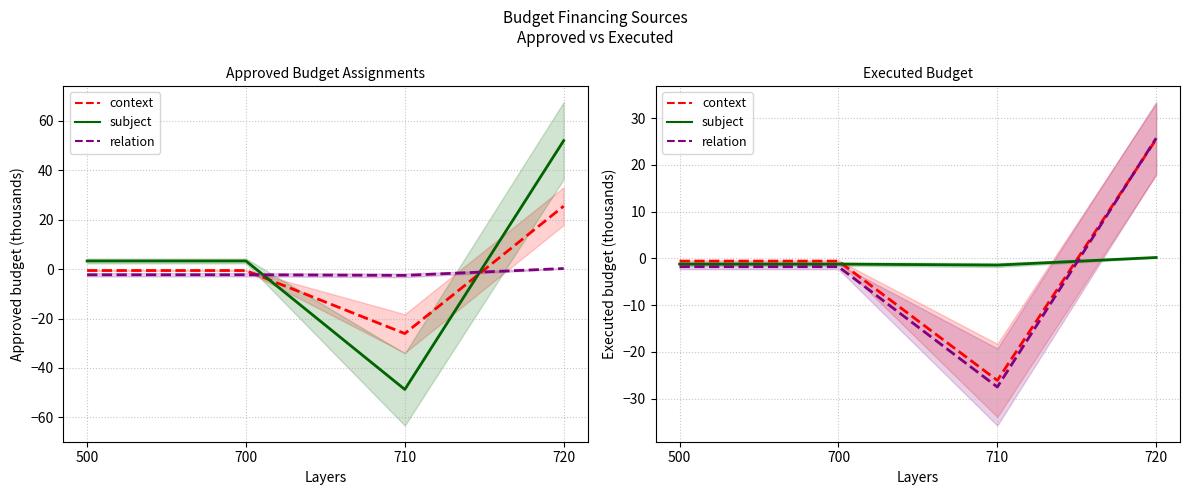

How many categories are shown in the chart?

4